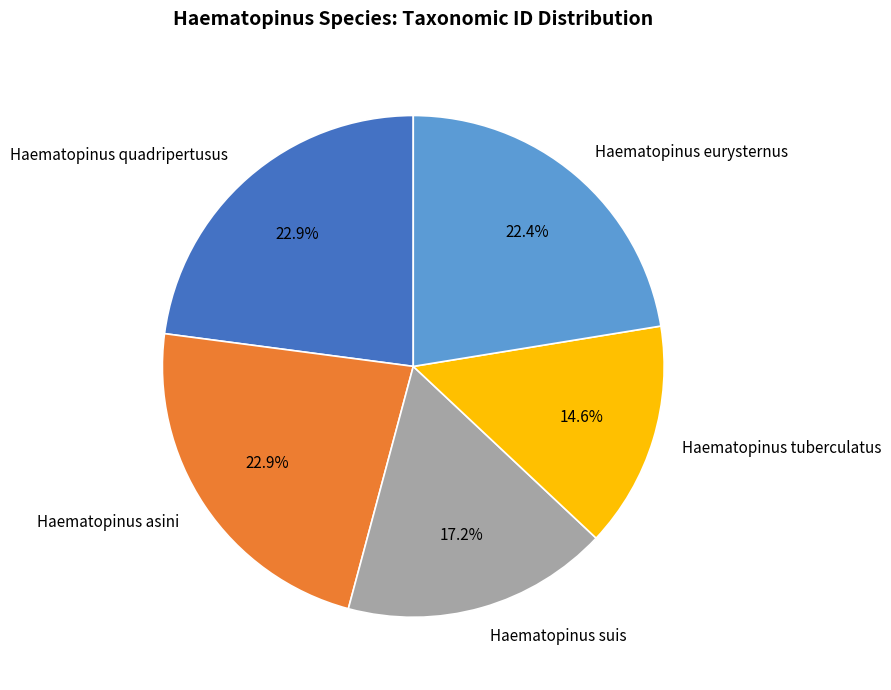

What is the smallest slice in the pie chart?

Haematopinus tuberculatus